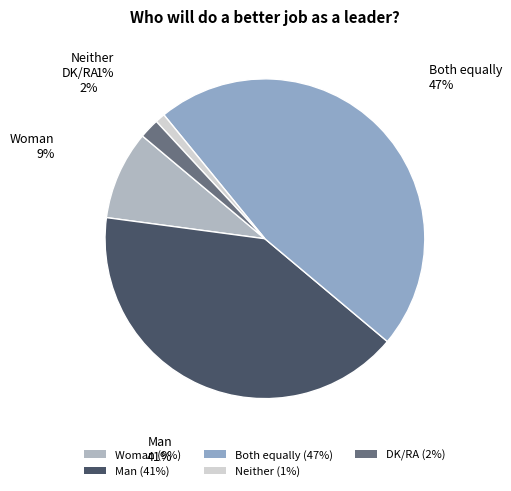

Is the sum of Man and DK/RA greater than half?

No